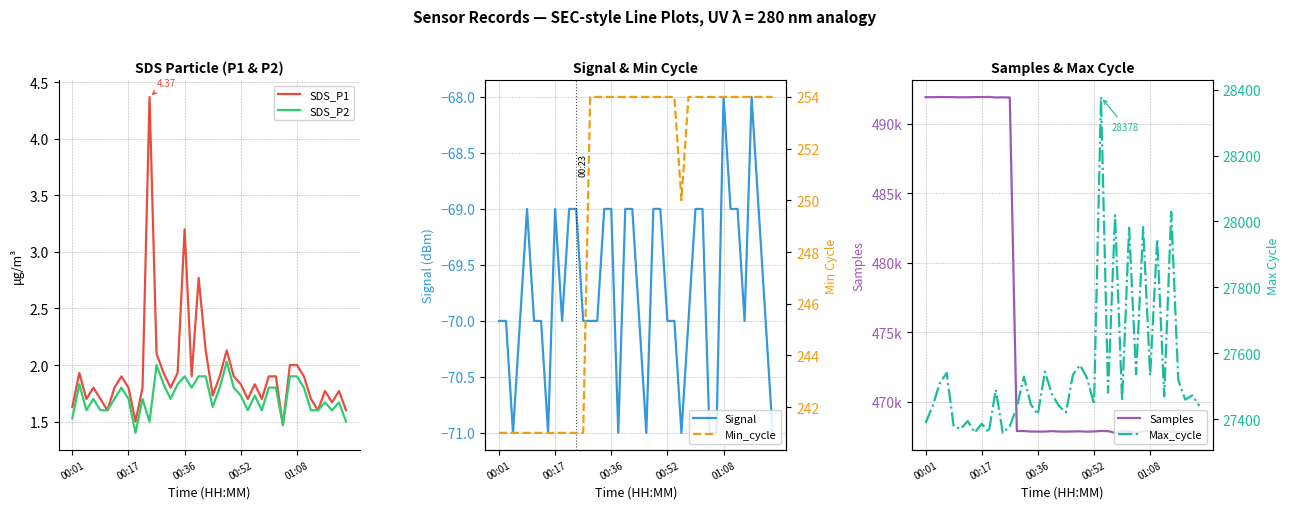

Which series has the largest total across all categories?

Samples